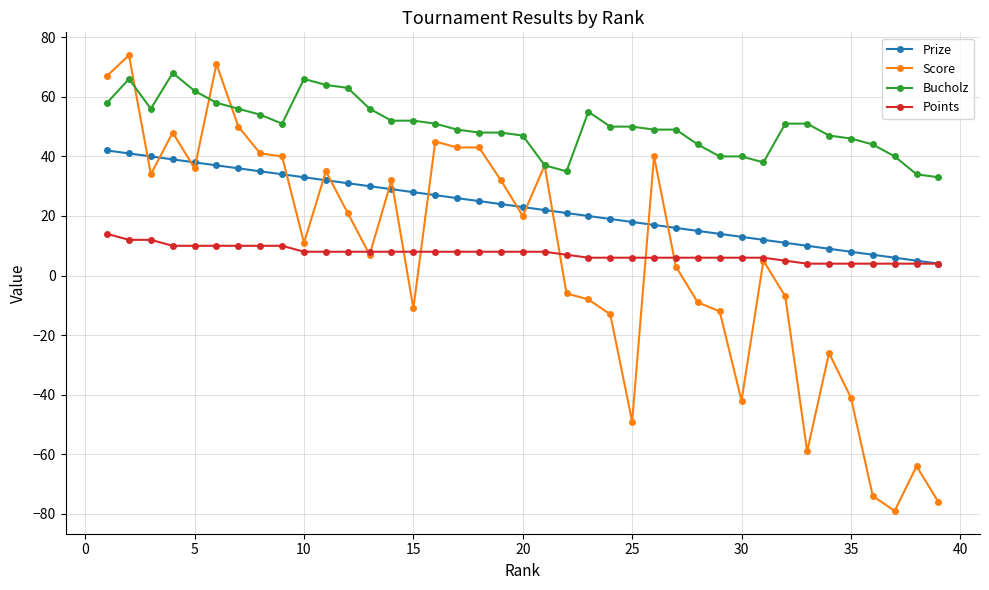

Which series has the largest total across all categories?

Bucholz